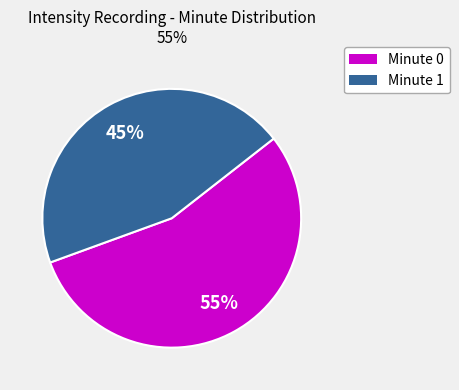

Is there any slice that represents more than half of the pie?

Yes